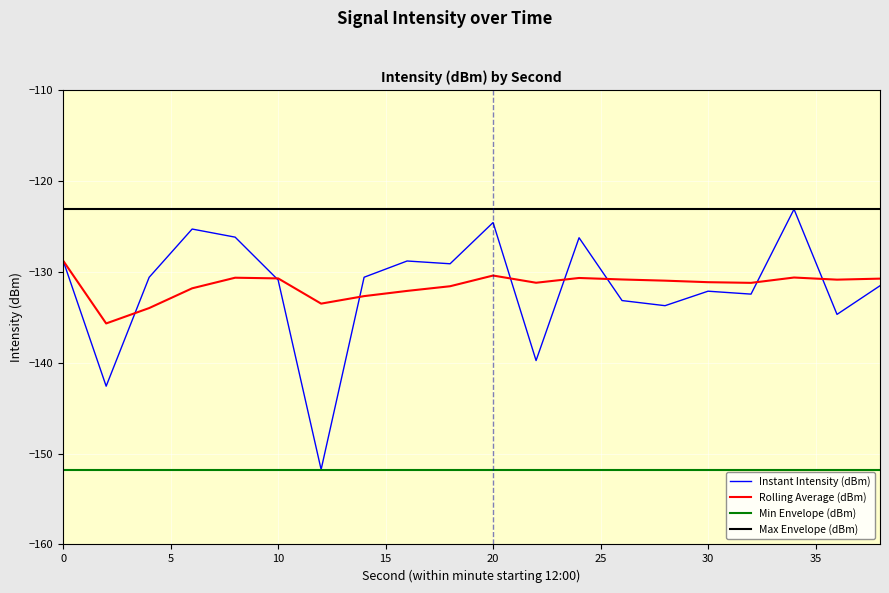

True or false: Min Envelope (dBm) and Max Envelope (dBm) cross at least once.

False